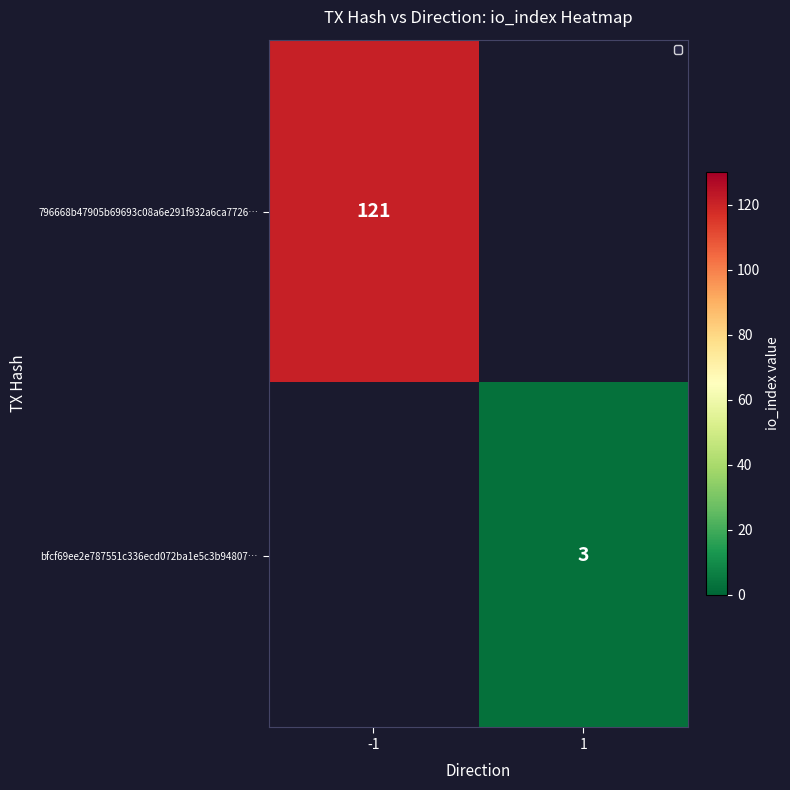

Is the value of 796668b47905b69693c08a6e291f932a6ca7726… at -1 greater than the value of bfcf69ee2e787551c336ecd072ba1e5c3b94807… at 1?

Yes